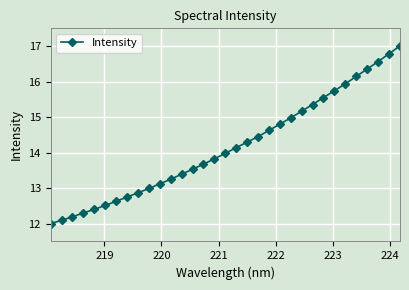

What is the difference between the maximum and minimum values?

5.0